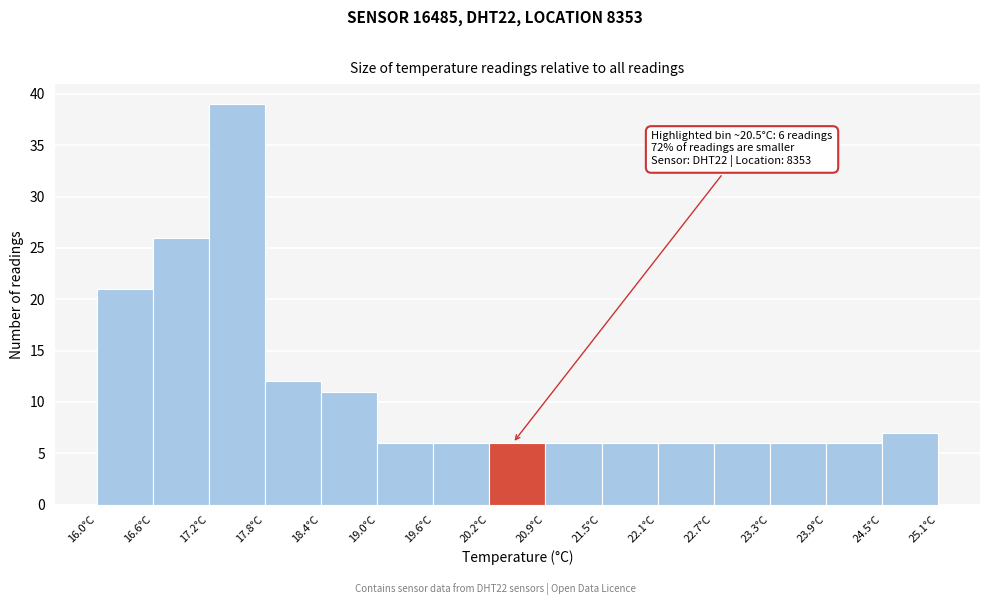

Which range on the x-axis has the tallest bar?

17.2 to 17.8